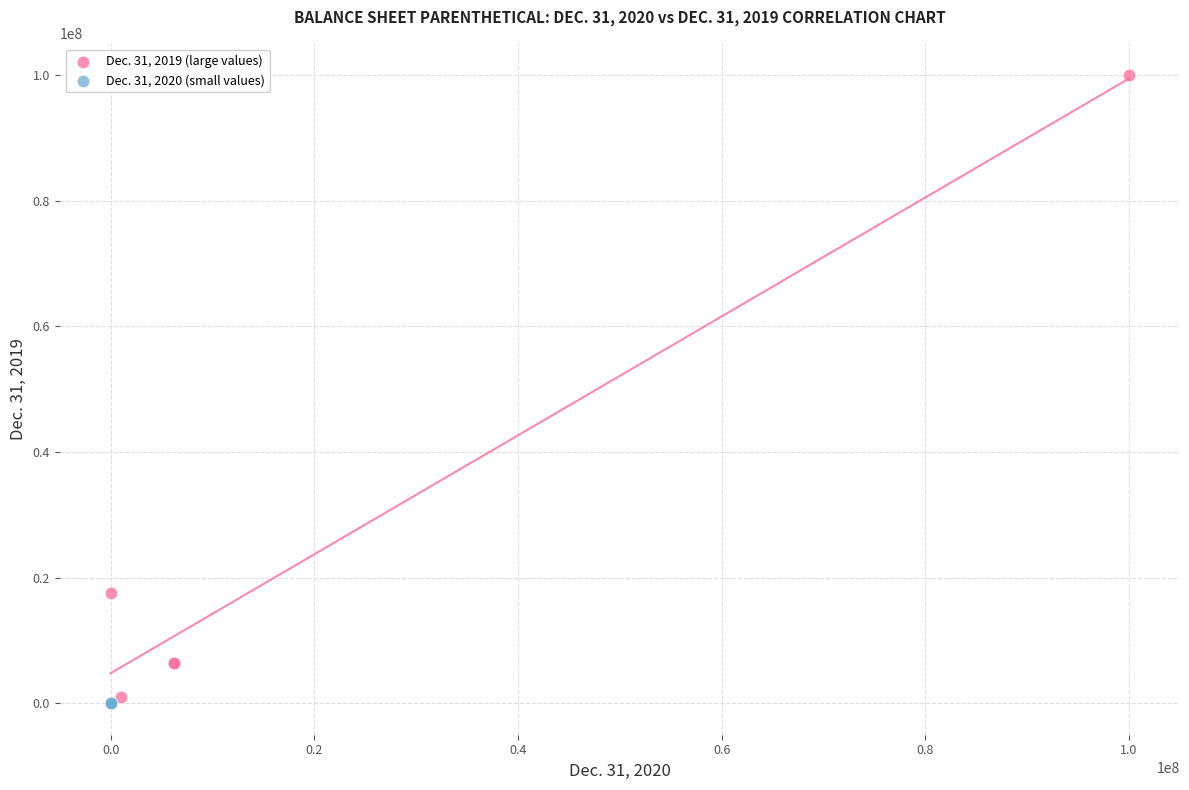

Which series reaches the maximum Y coordinate?

Dec. 31, 2019 (large values)